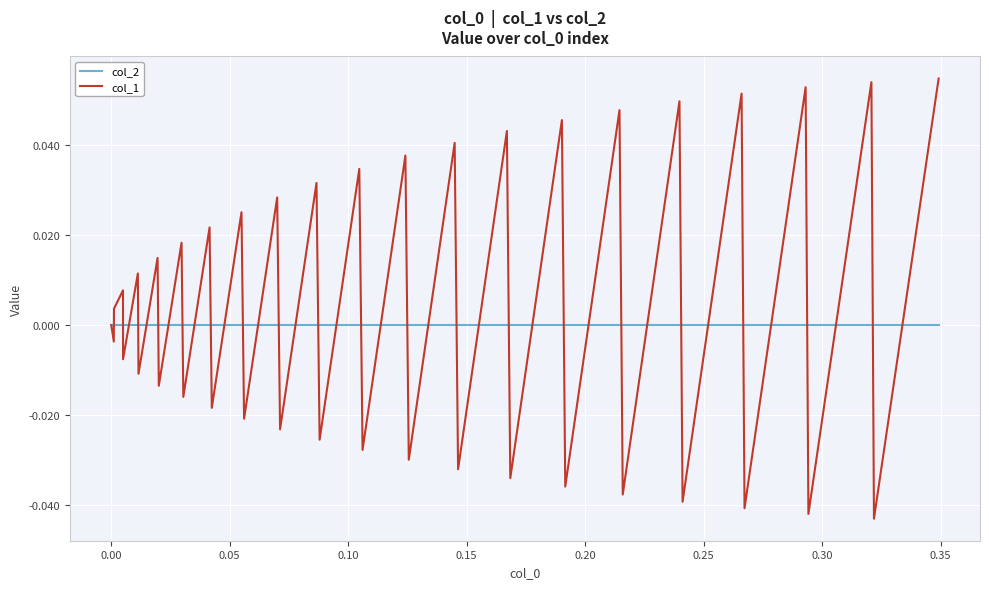

Which series has the largest total across all categories?

col_1